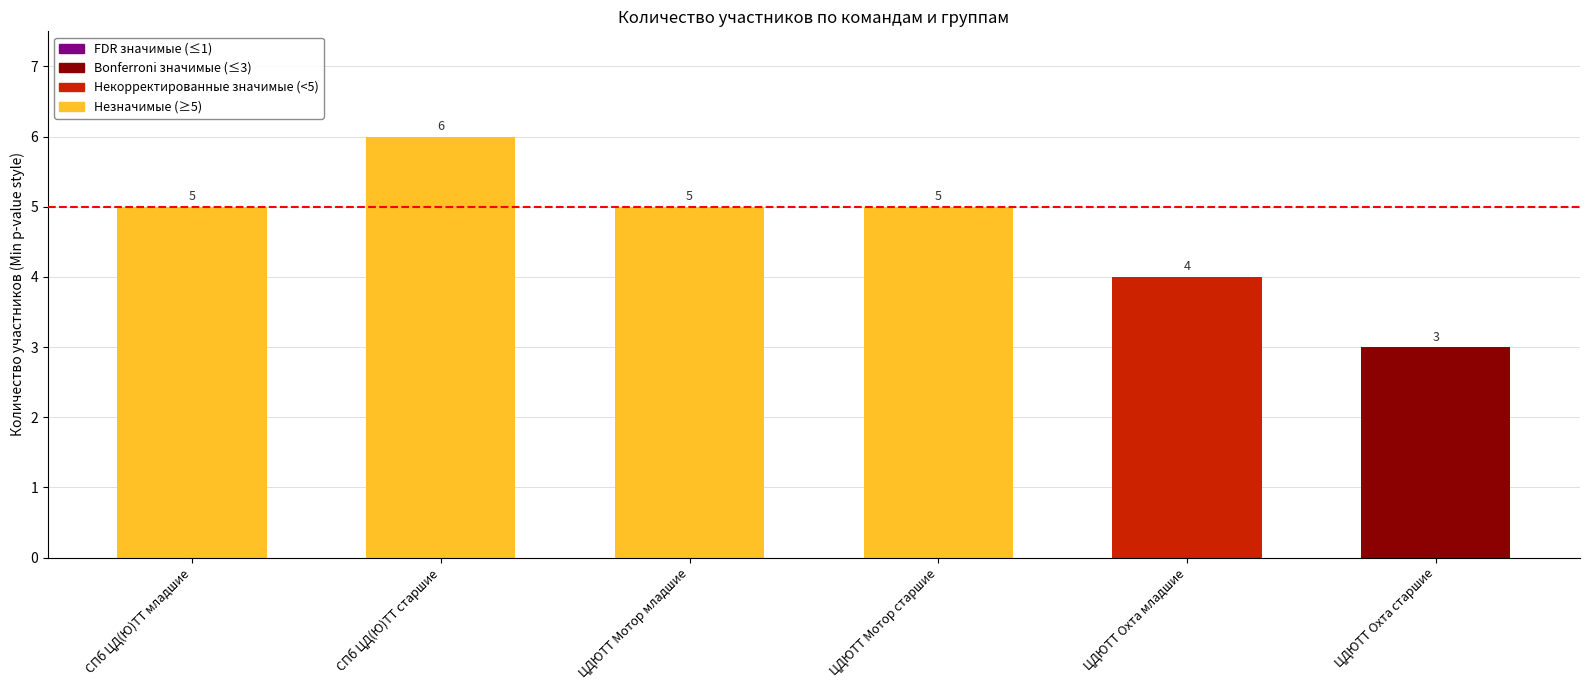

What is the minimum value shown in the chart?

3